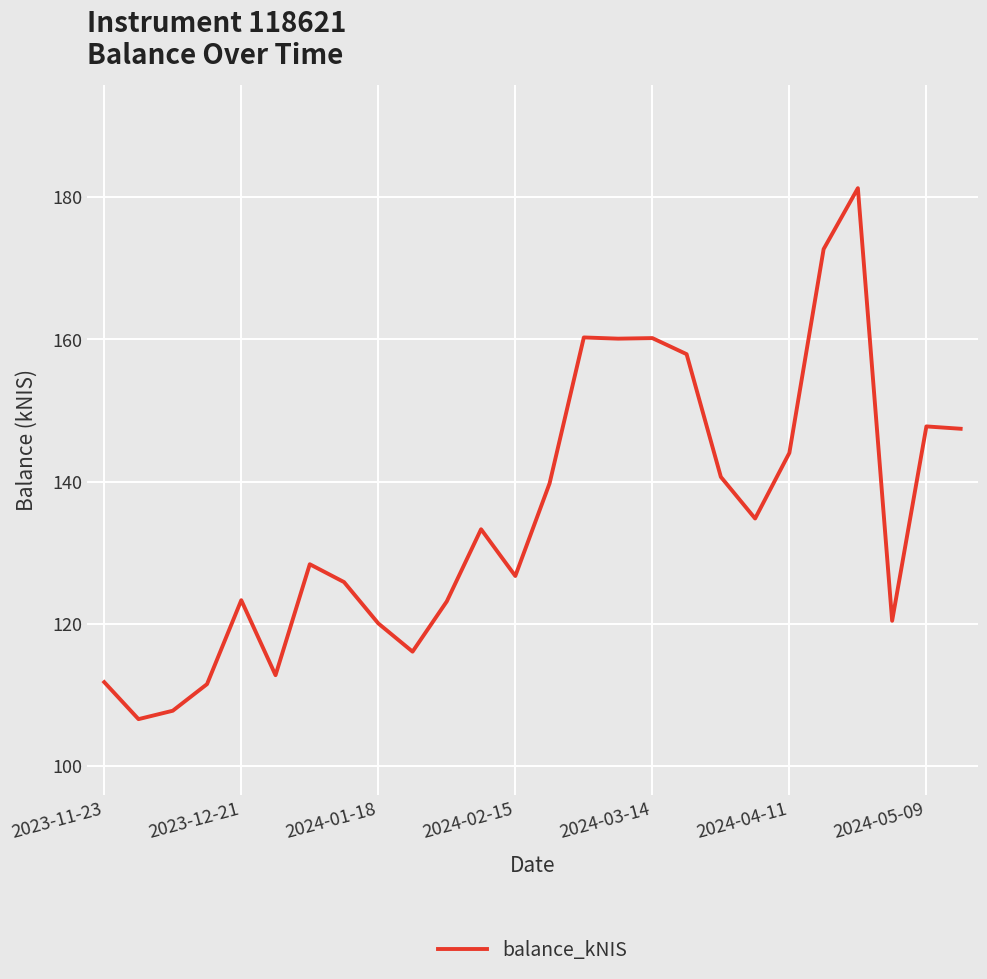

What is the greatest value displayed?

181.3